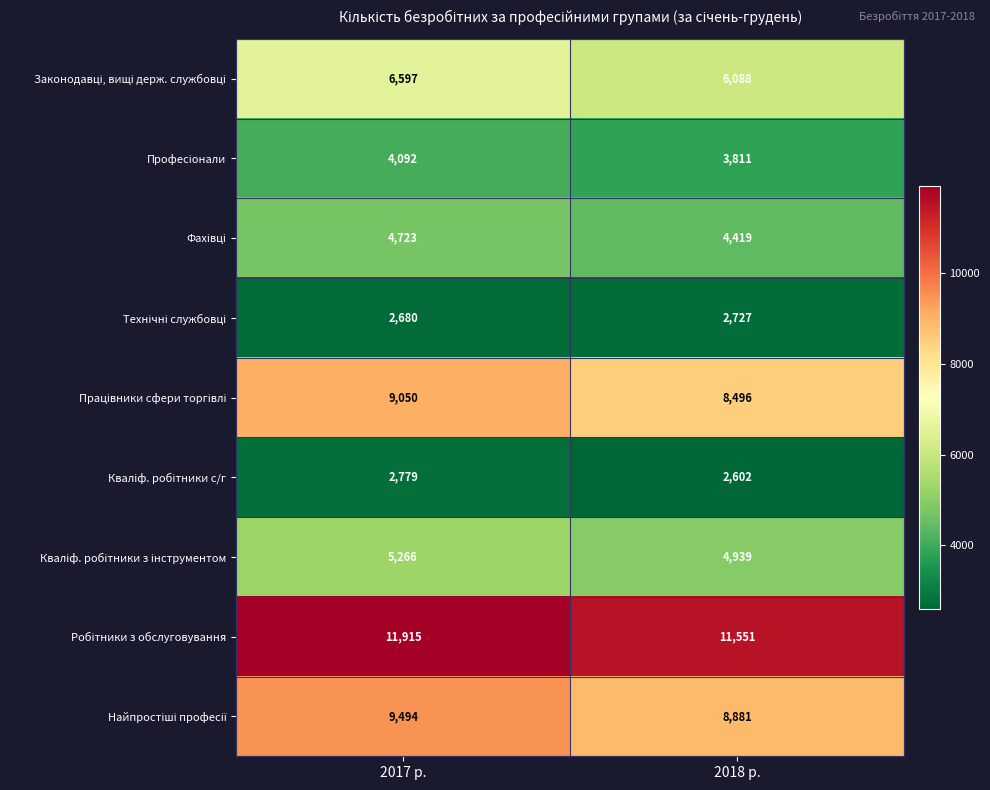

What is the difference between the highest and lowest values at 2017 р.?

9235